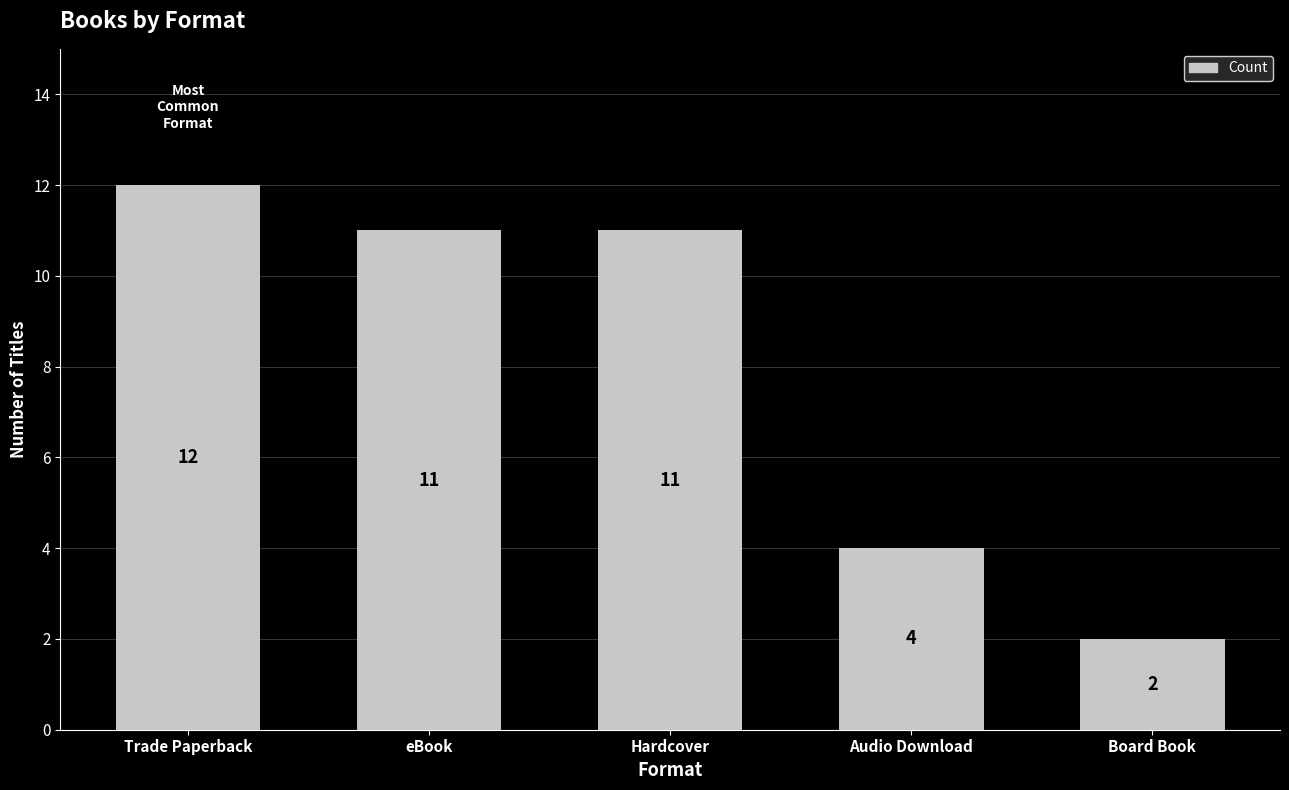

Reading left to right, what are all the values shown in this chart?

Trade Paperback=12	eBook=11	Hardcover=11	Audio Download=4	Board Book=2